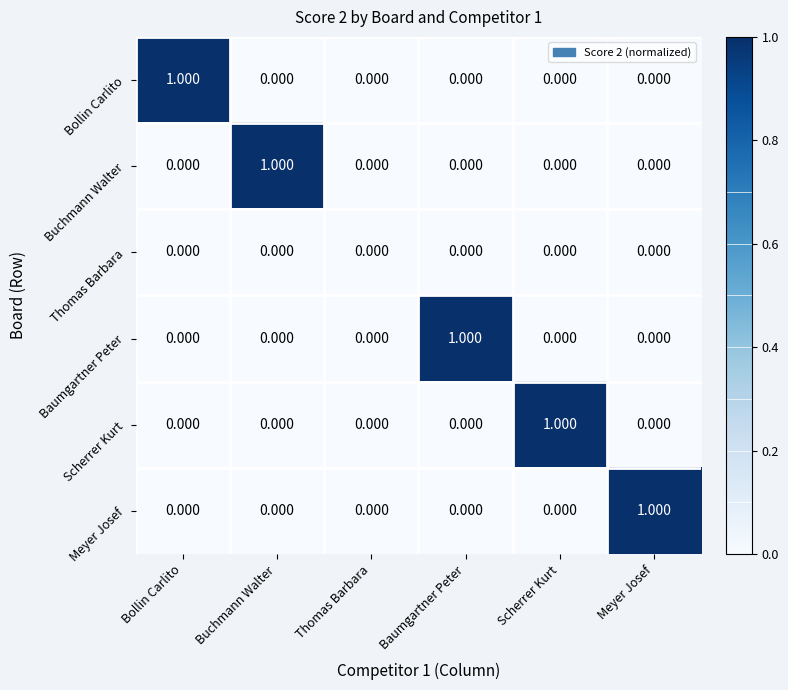

At which label does Baumgartner Peter reach its peak?

Baumgartner Peter